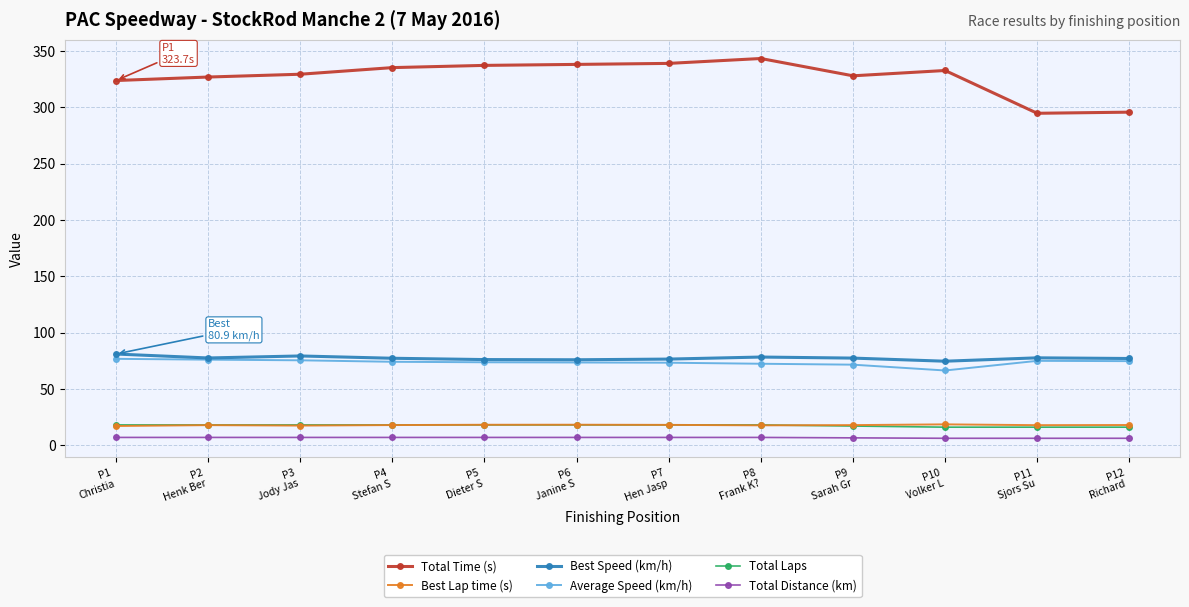

What is the maximum value for Best Speed (km/h)?

80.9